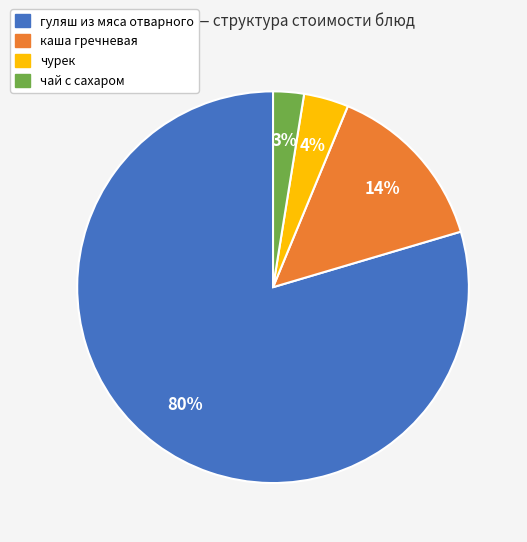

Rank the categories by value from lowest to highest.

чай с сахаром, чурек, каша гречневая, гуляш из мяса отварного